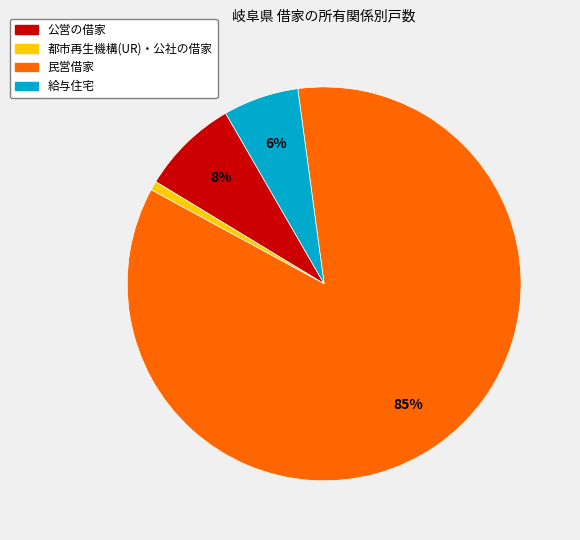

What percentage is the 公営の借家 slice, to the nearest percent?

8%